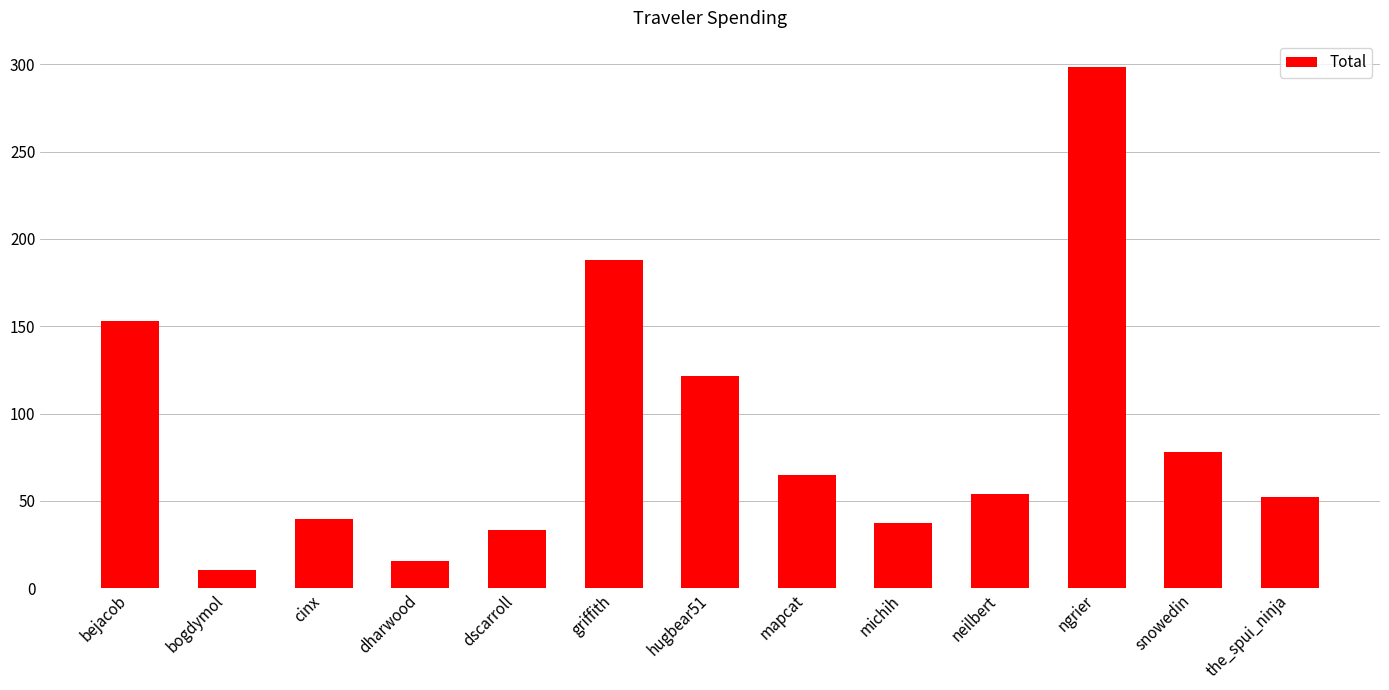

How many data points does each series have?

13